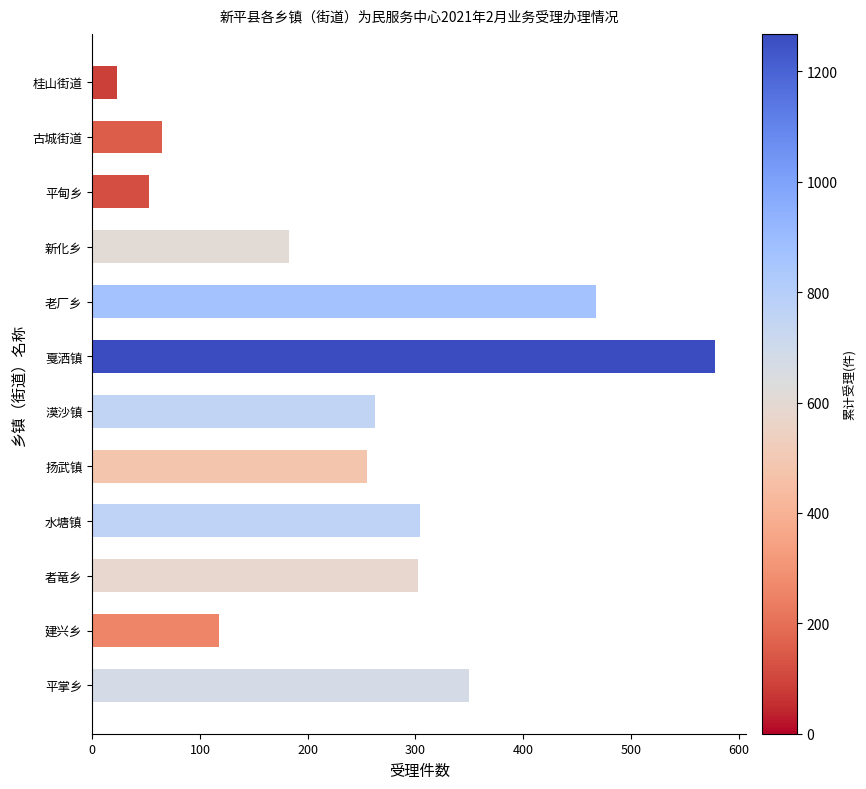

What is the value of the 10th bar from the top?

302